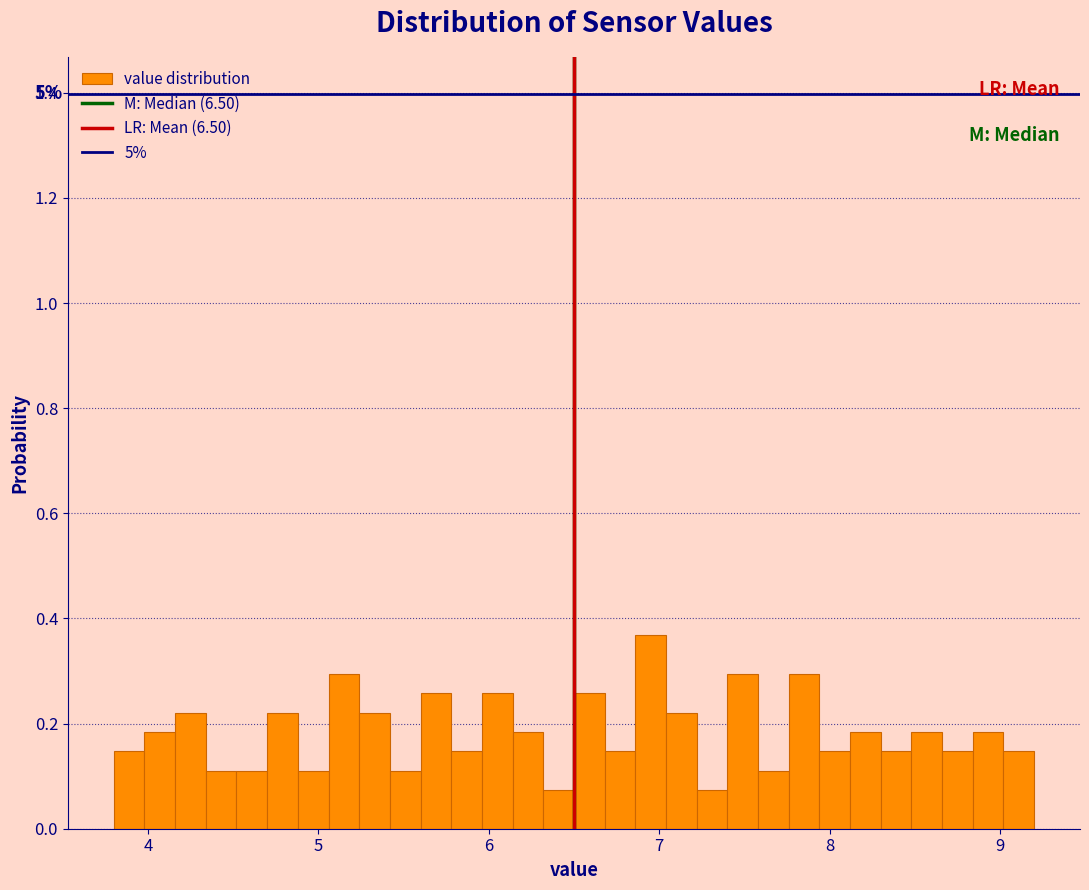

Around what value on the x-axis is the tallest bar? Give the approximate position of its centre, as read against the axis.

7.0